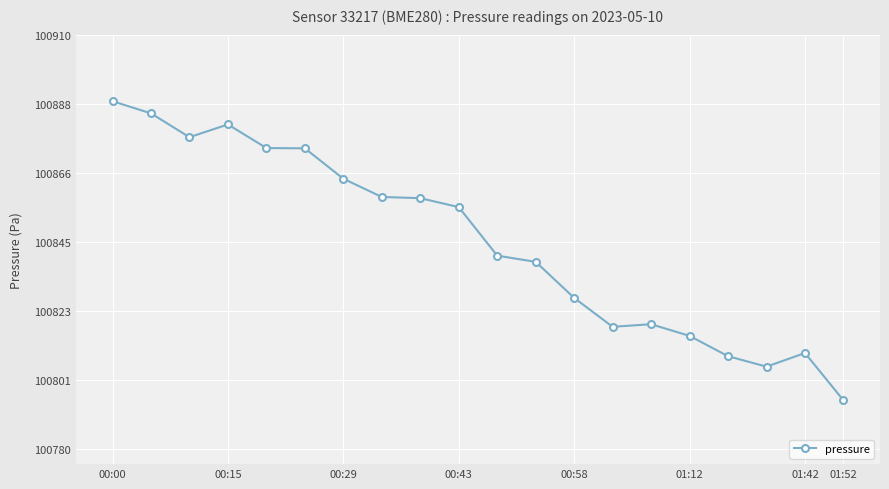

What is the smallest value displayed?

100795.3